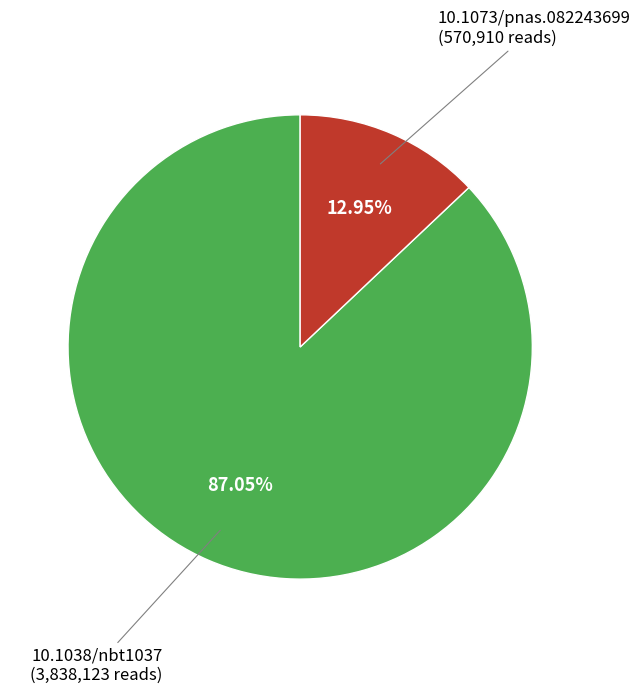

To the nearest percent, what is the average slice percentage?

50%